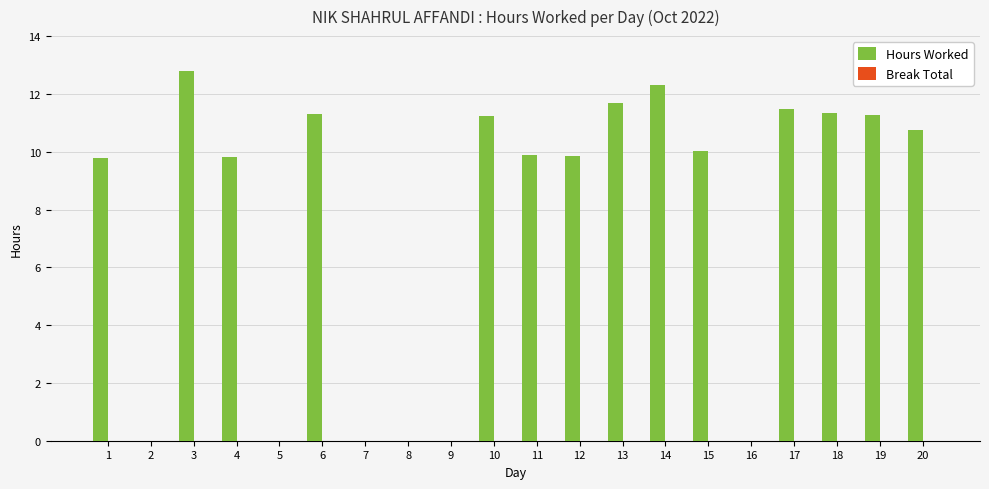

What is the sum of all values?

153.5